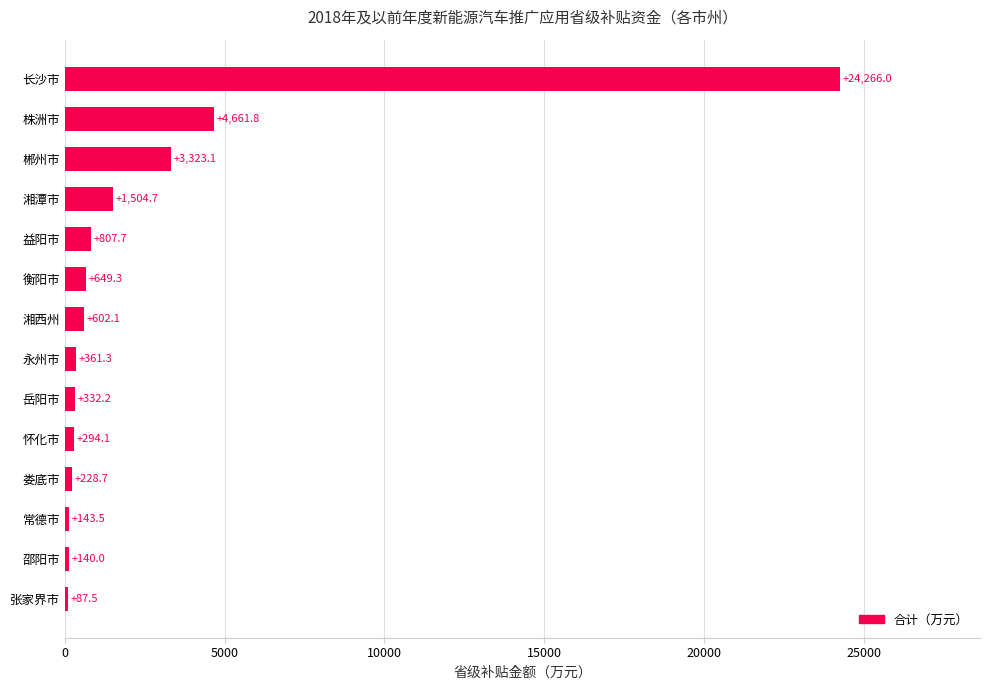

Reading bottom to top, transcribe all the data shown in this chart.

张家界市=87.5	邵阳市=140.0	常德市=143.5	娄底市=228.7	怀化市=294.1	岳阳市=332.2	永州市=361.3	湘西州=602.1	衡阳市=649.3	益阳市=807.7	湘潭市=1504.7	郴州市=3323.1	株洲市=4661.8	长沙市=24266.0